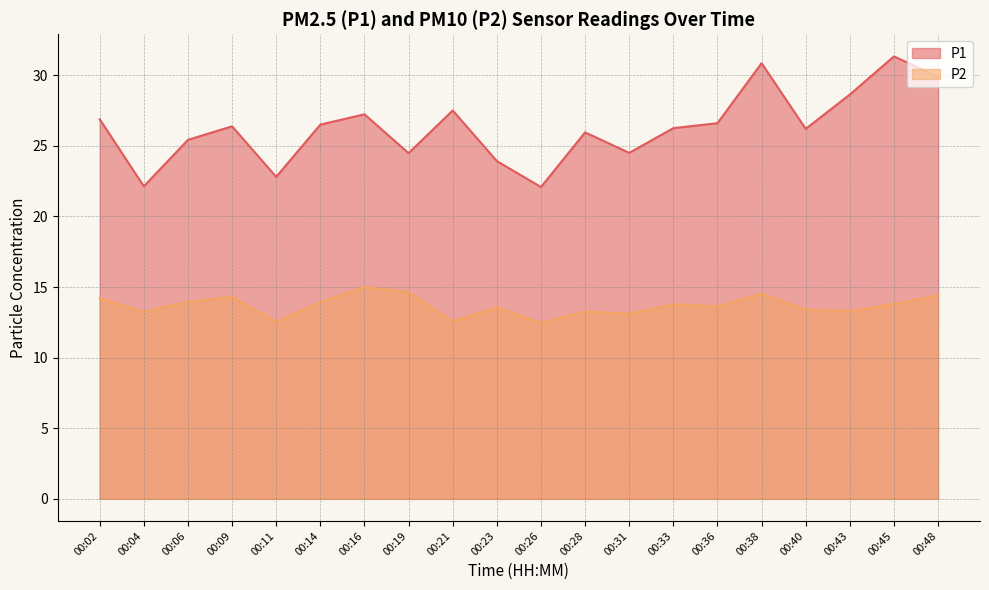

How many series are shown in this chart?

2